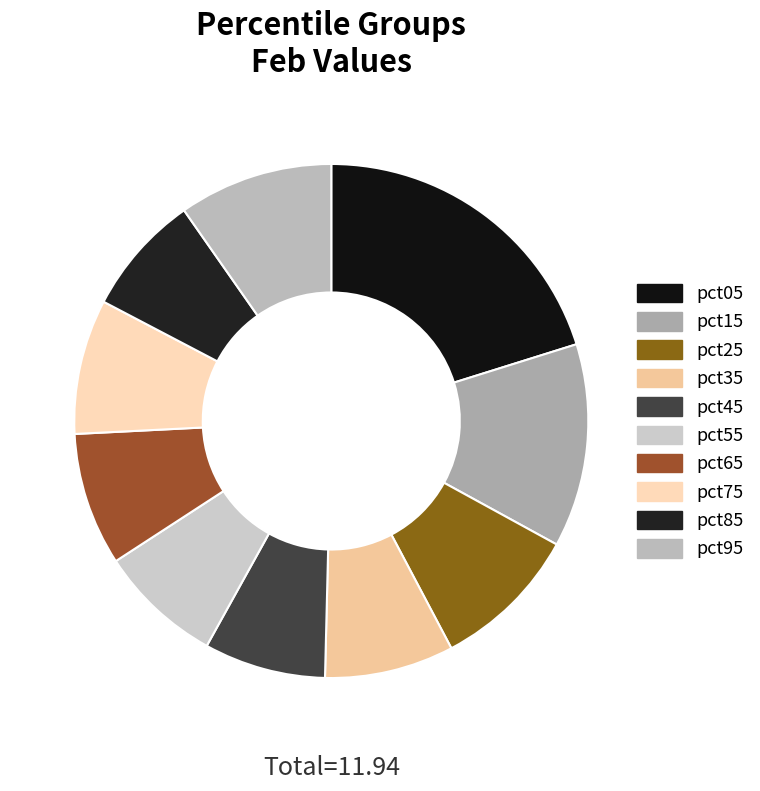

Is there a majority slice in this chart?

No